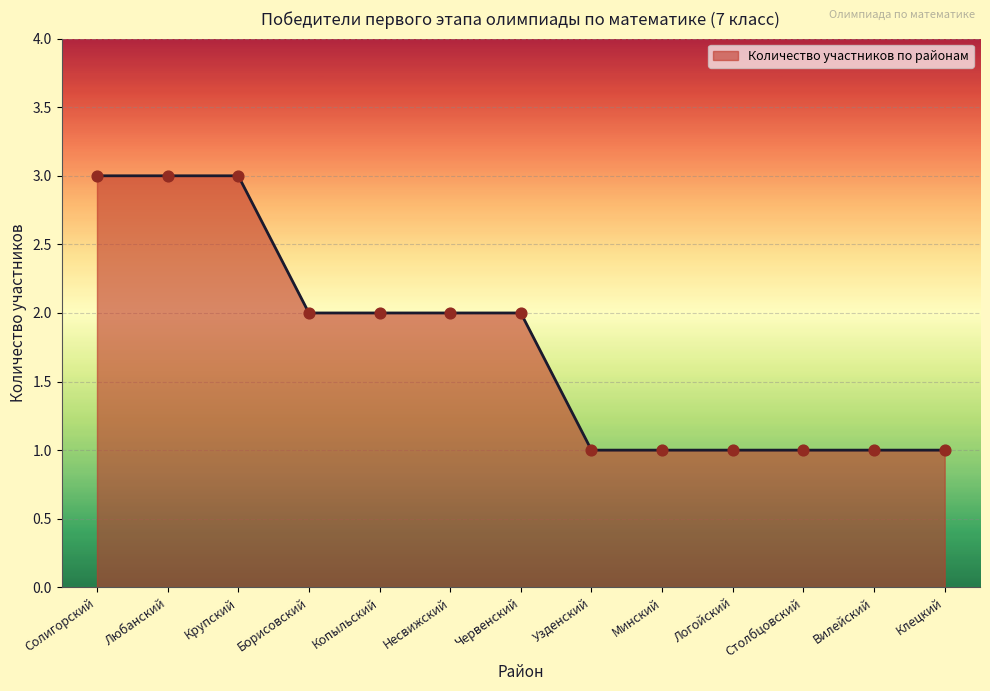

Between Копыльский and Клецкий, which is larger?

Копыльский